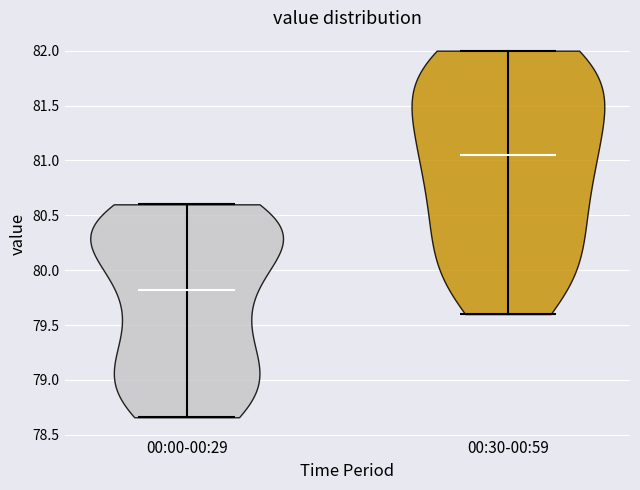

Which violin has the highest median line?

00:30-00:59